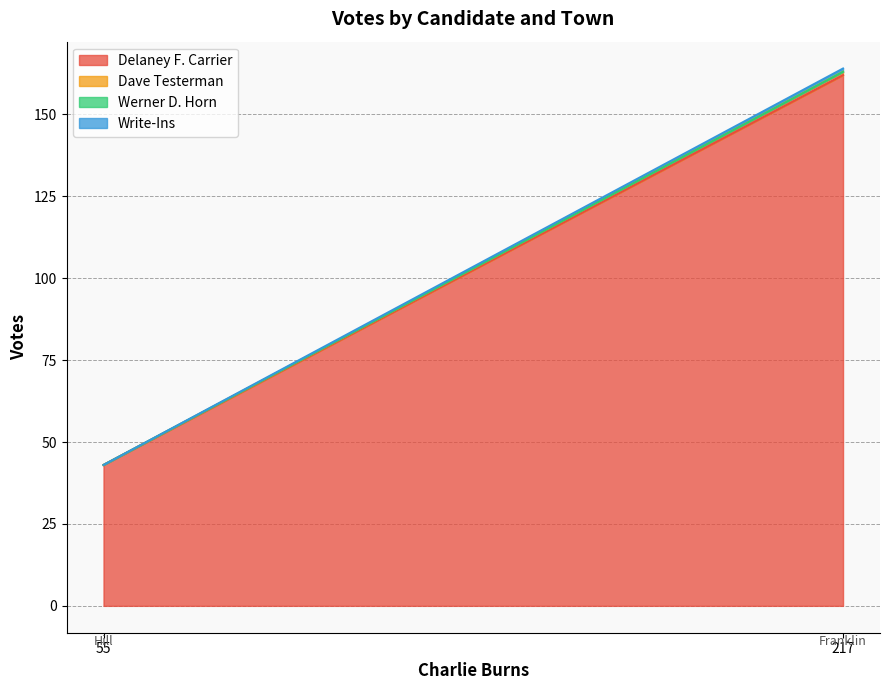

Is it true that Write-Ins equals 0 at Hill?

True